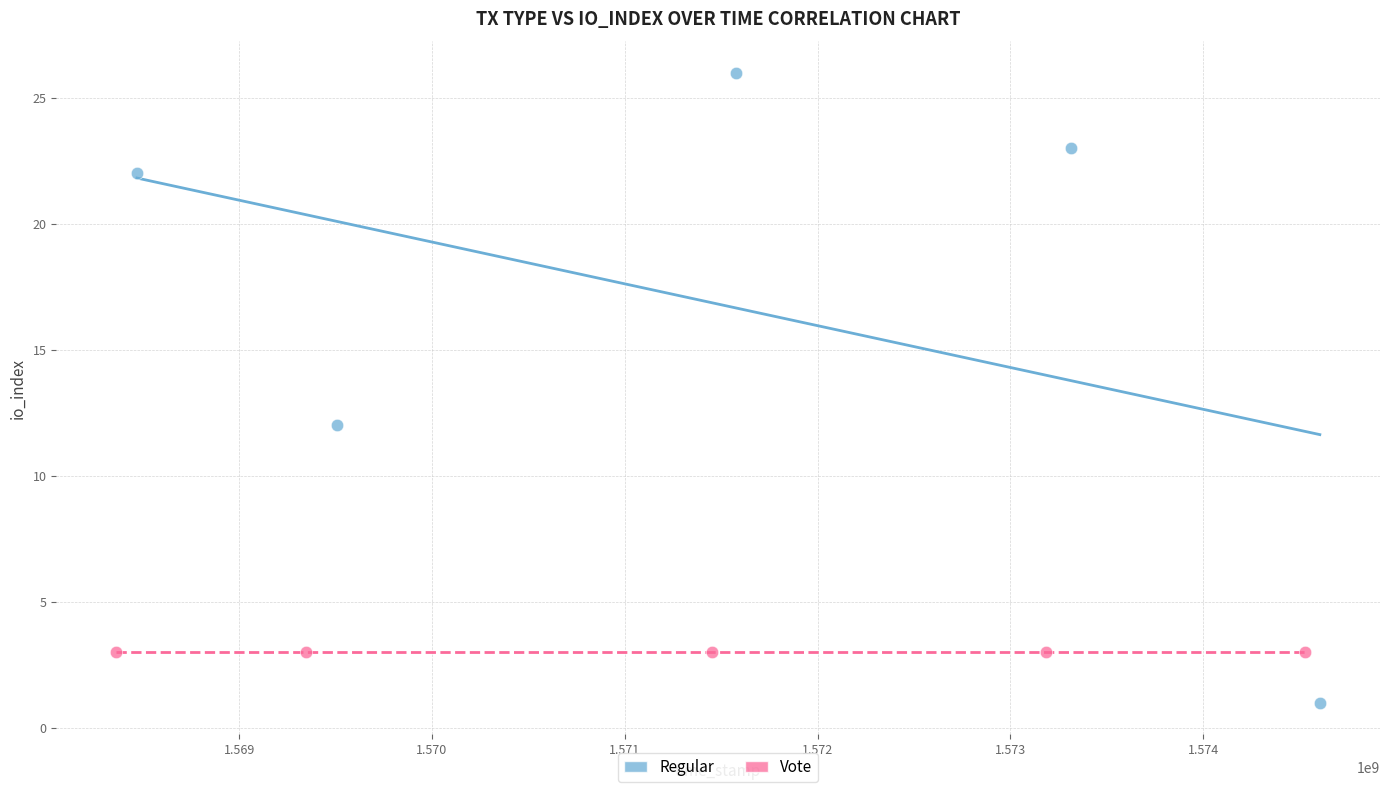

Which series reaches the maximum Y coordinate?

Regular